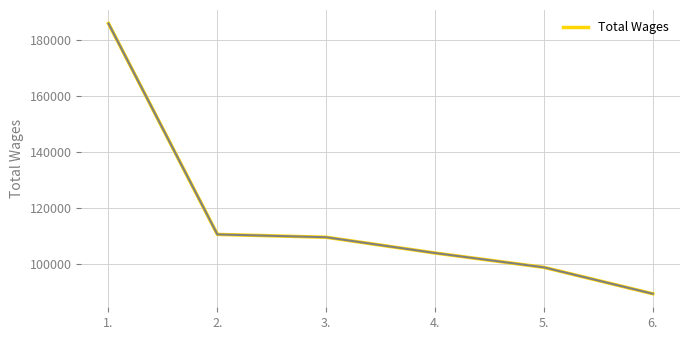

At which label is the value closest to 137568?

2.